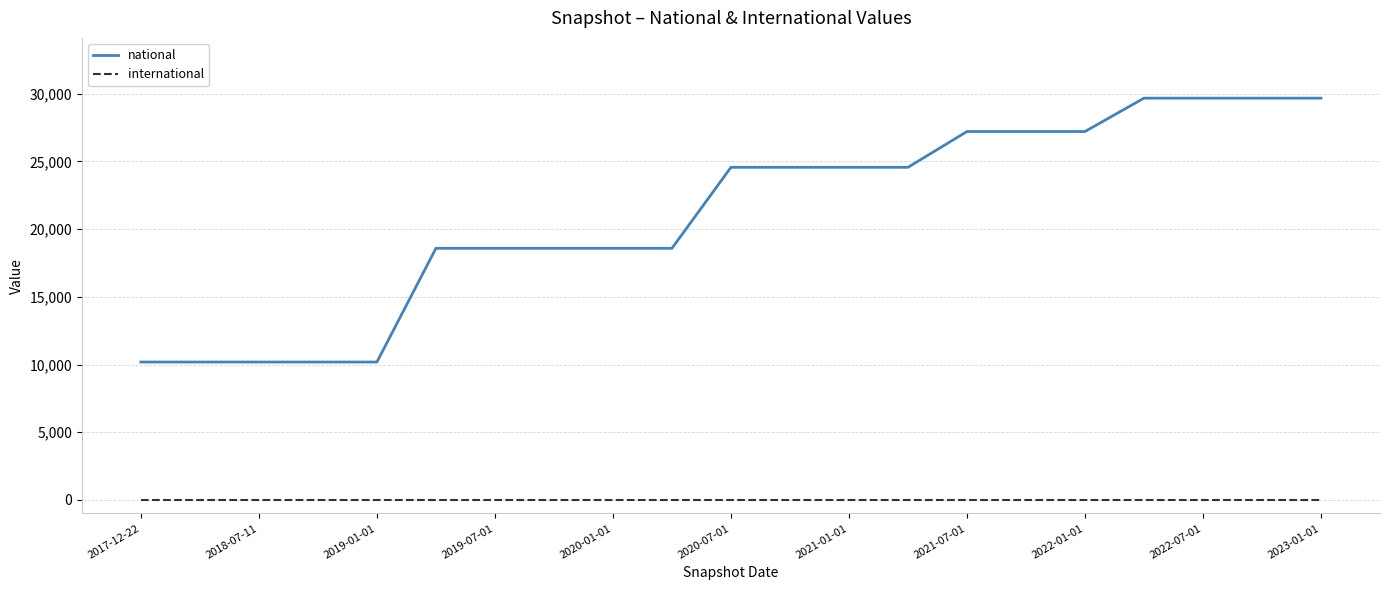

True or false: international and national intersect in this chart.

False